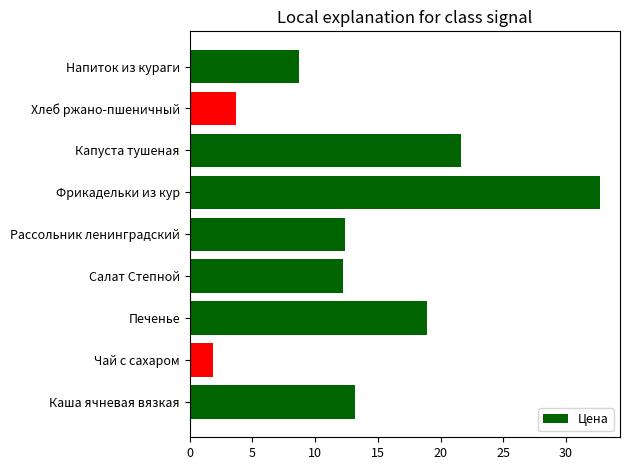

Is it true that the value at Рассольник ленинградский is 6.0?

False